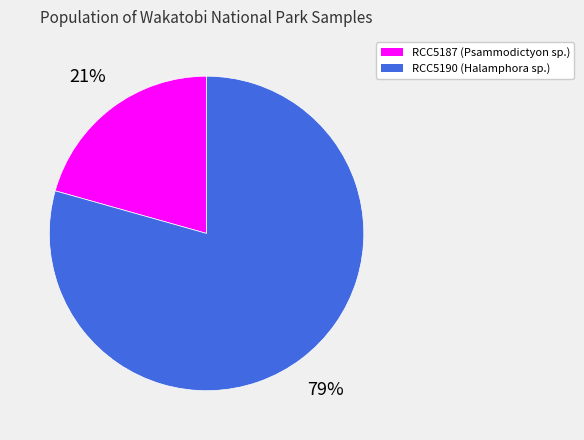

True or false: RCC5190 accounts for 79% of the total.

True